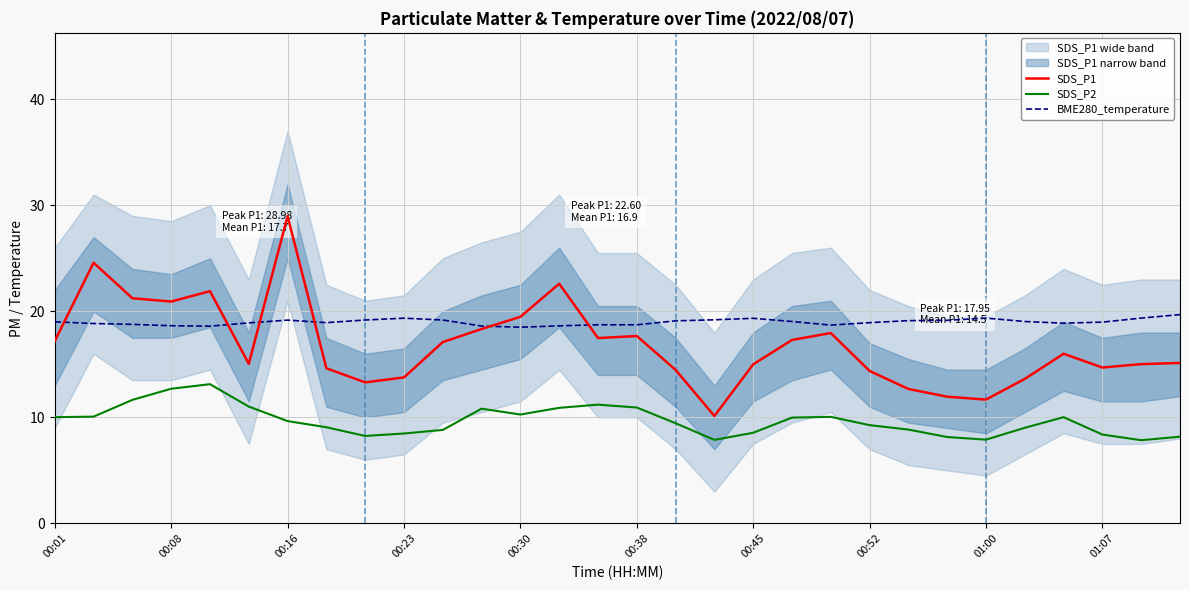

How many lines are shown in the chart?

3